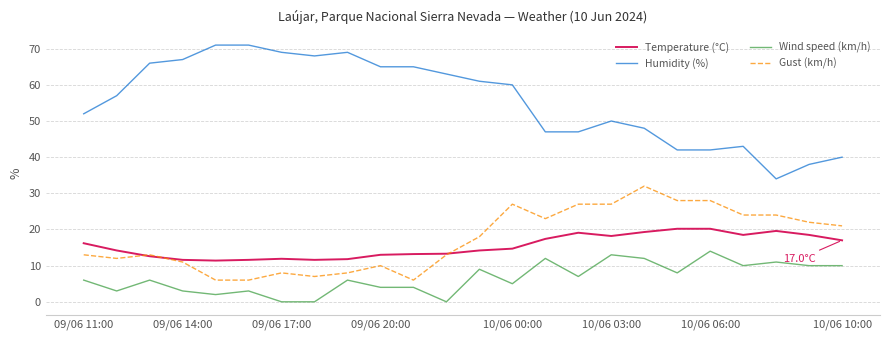

At how many categories does at least one series exceed 33?

24